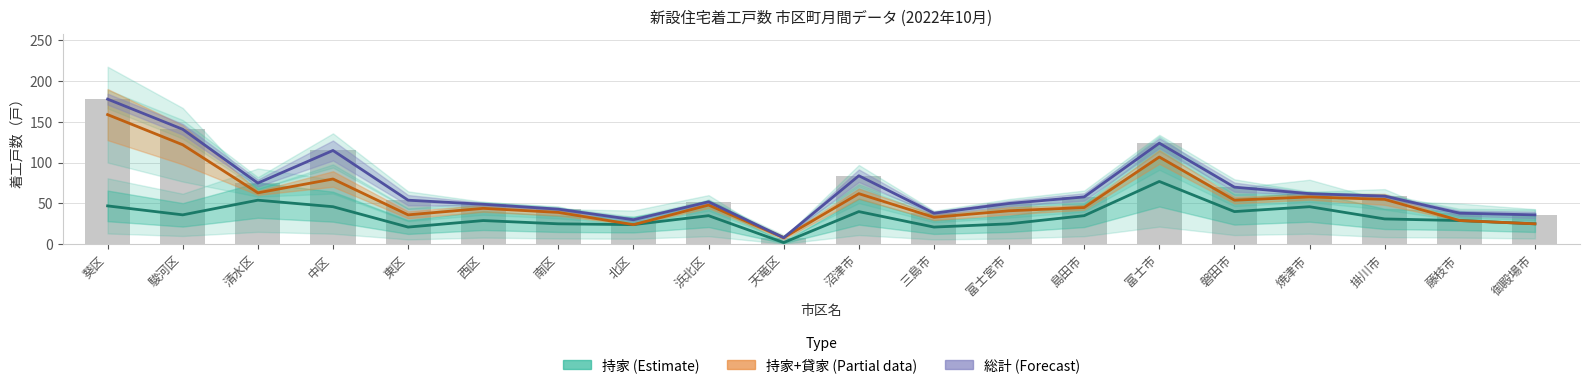

What is the difference between the highest and lowest values at 島田市?

23